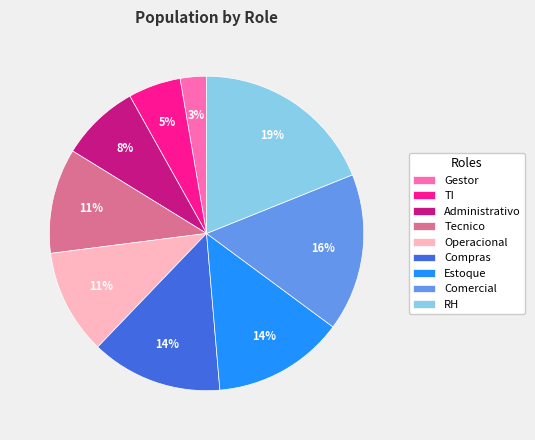

True or false: Tecnico accounts for 5% of the total.

False